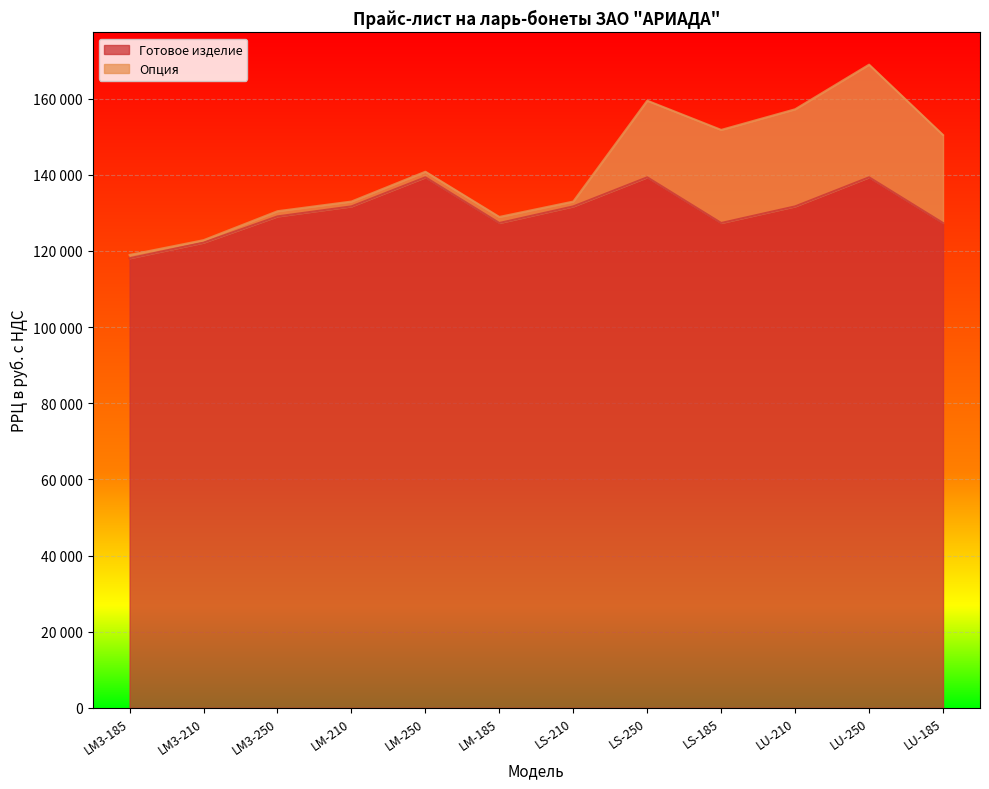

What is the sum of the values at LM3-185 and LM3-250?

247170